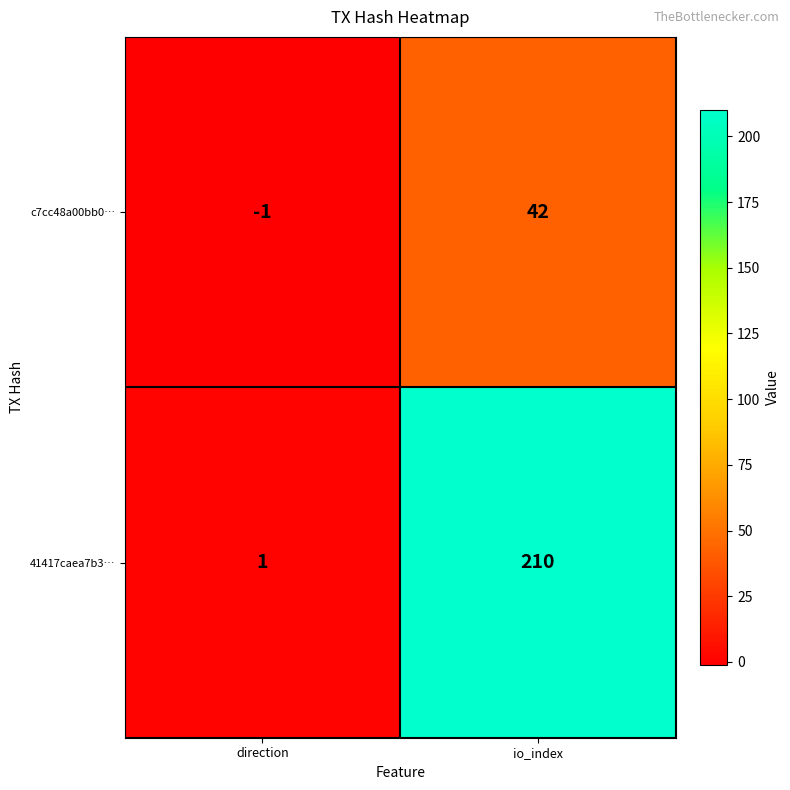

How many distinct data groups are displayed?

2